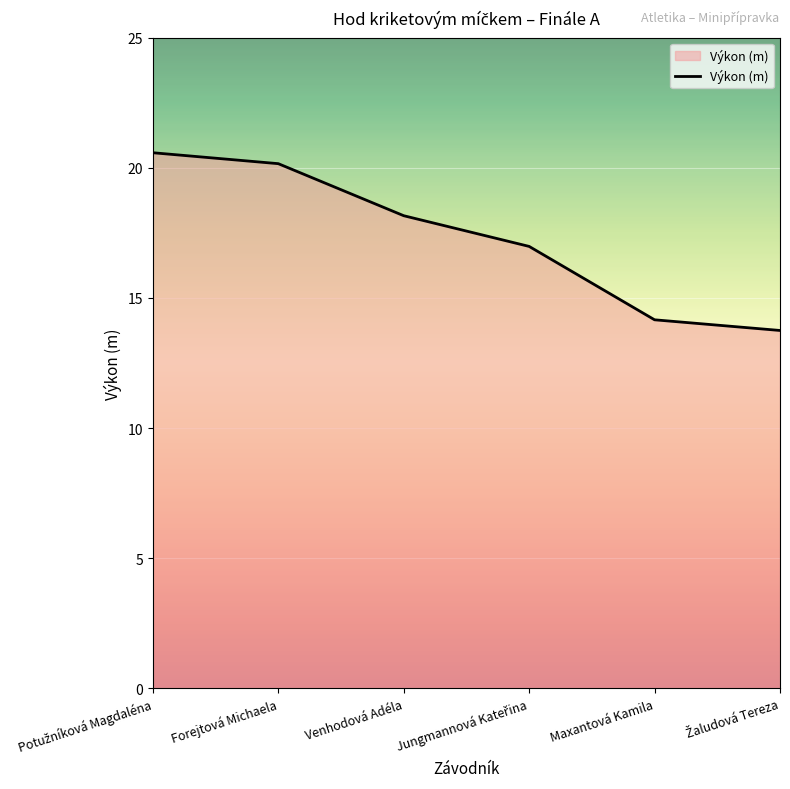

What is the minimum value shown in the chart?

13.8